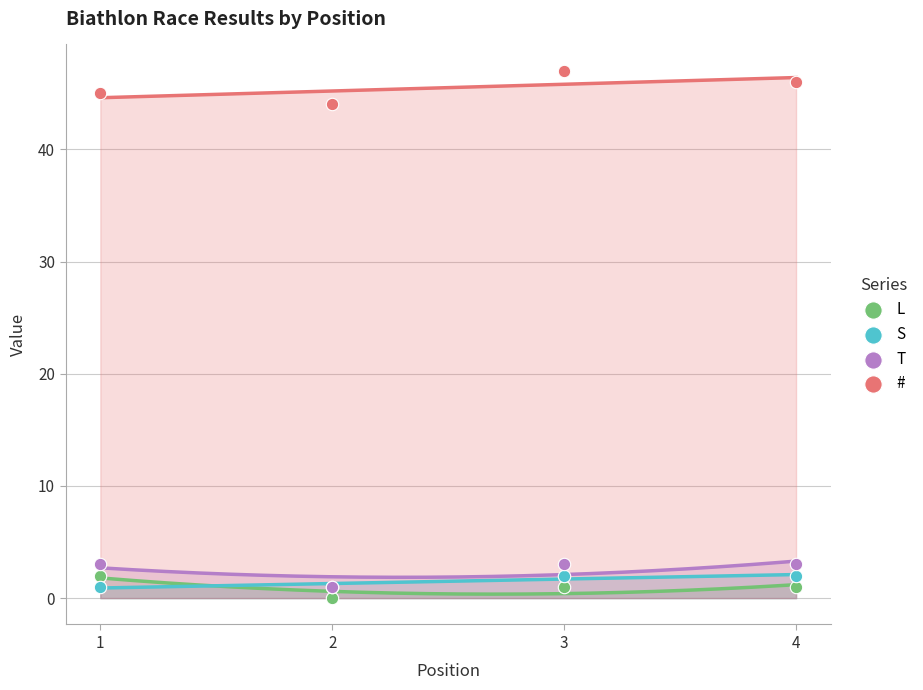

What are all the series names shown in the legend?

L, S, T, #